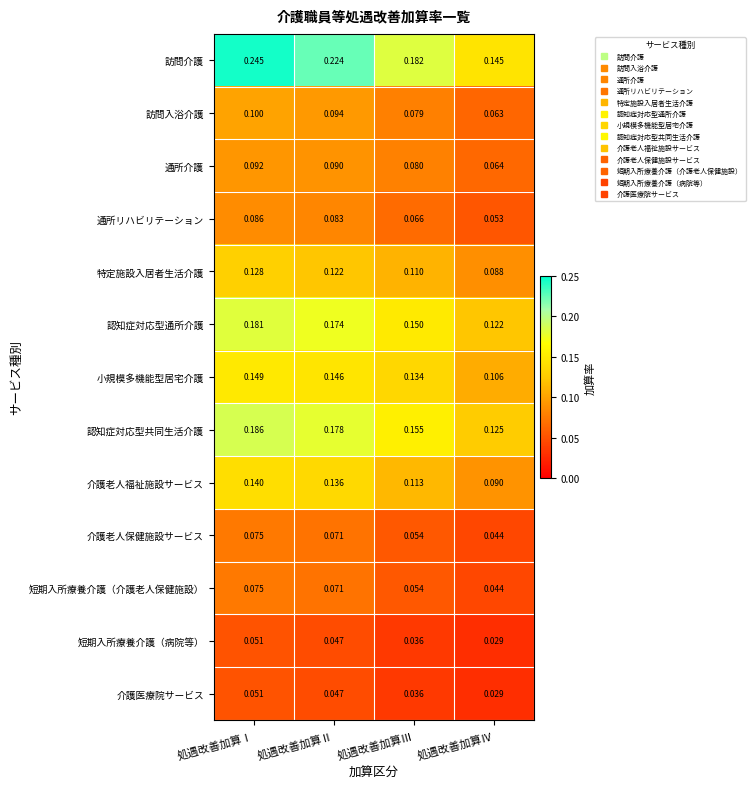

At which label is 訪問入浴介護 closest to 0?

処遇改善加算Ⅳ